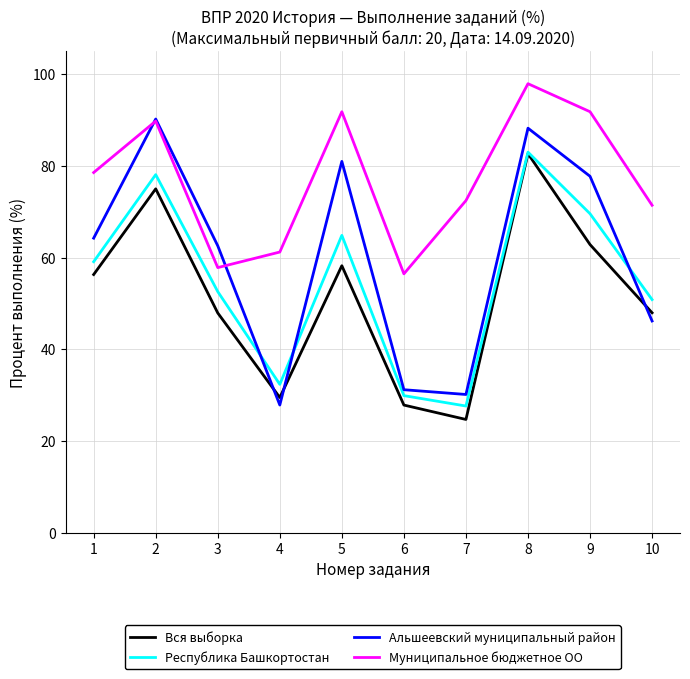

How many distinct data groups are displayed?

4